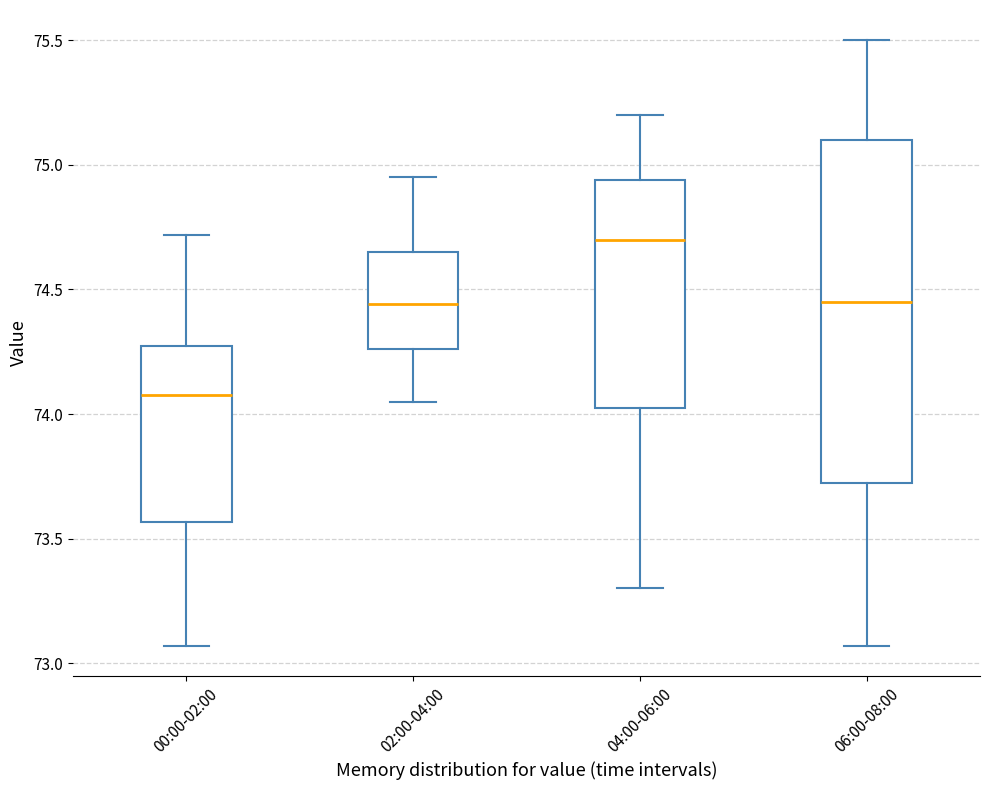

Which box's median line is the lowest?

00:00-02:00